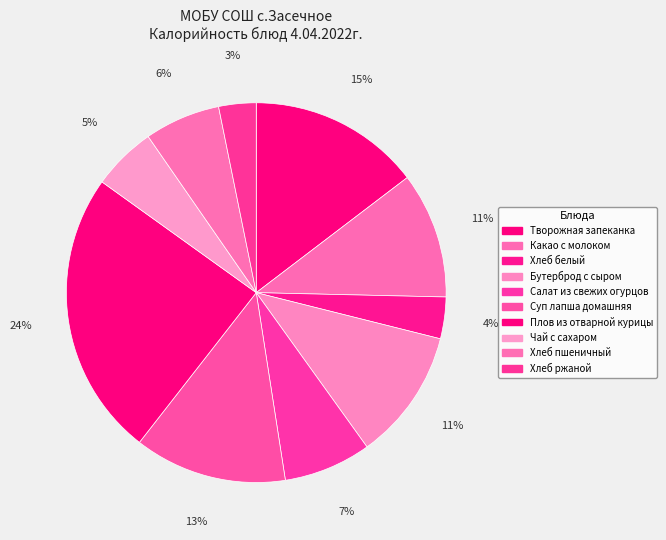

To the nearest percent, what is the difference between the largest and smallest slice percentages?

21%